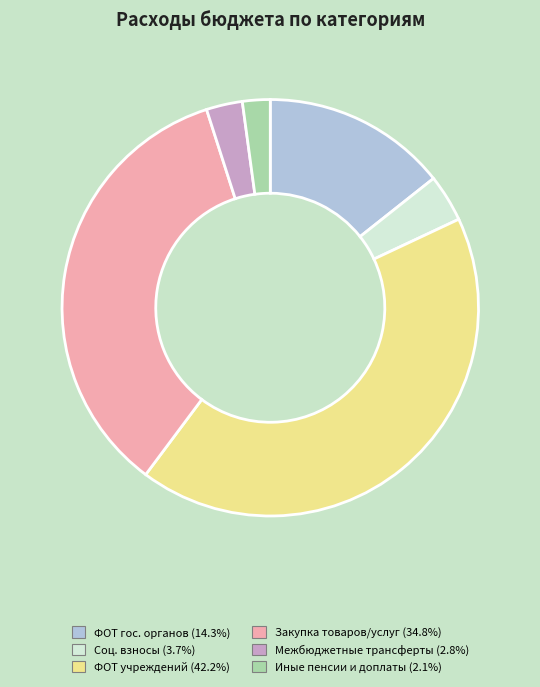

Is there any slice that represents more than half of the pie?

No